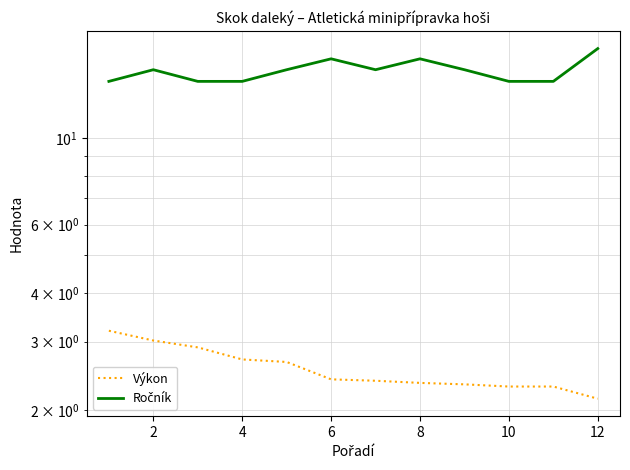

Which series has the largest range (max minus min)?

Ročník